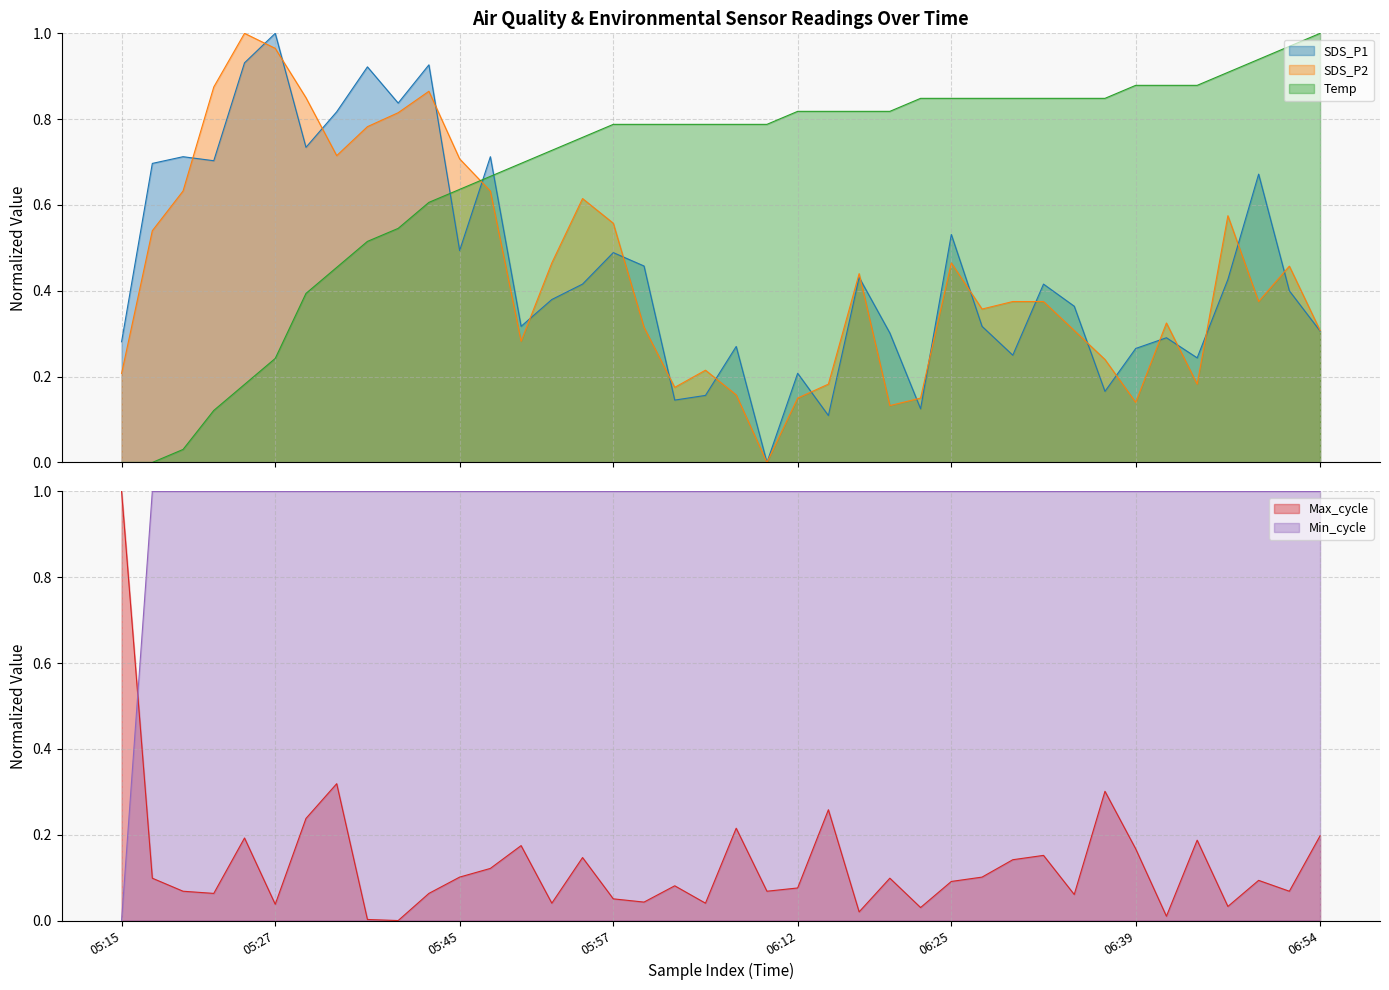

What is the value of the Min_cycle point at the 4th from the left?

1.0